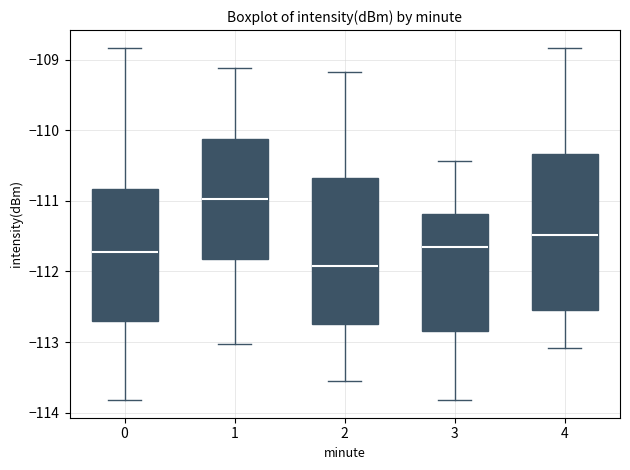

Where does the lower whisker of the box at x = 2 end on the y-axis? The values are not printed on the chart, so give them approximately, as read against the axis.

-113.5